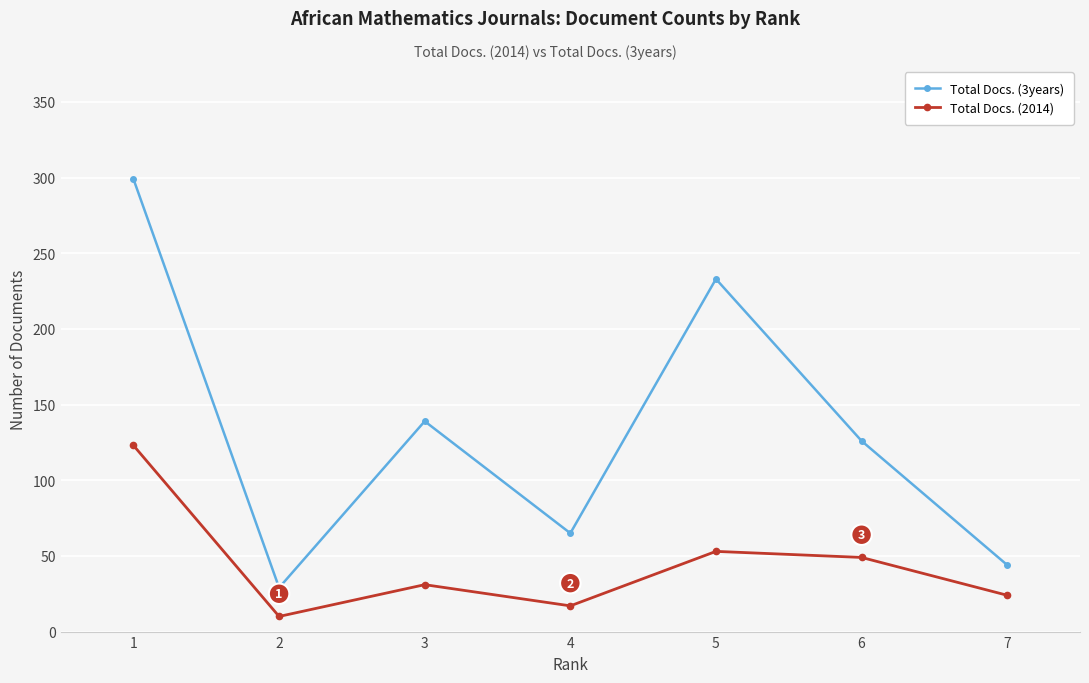

Which series has the widest spread of values?

Total Docs. (3years)